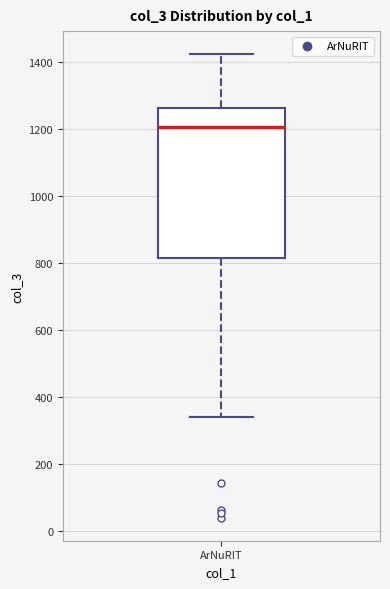

Where is the lower edge of the box for ArNuRIT on the y-axis? The values are not printed on the chart, so give them approximately, as read against the axis.

820